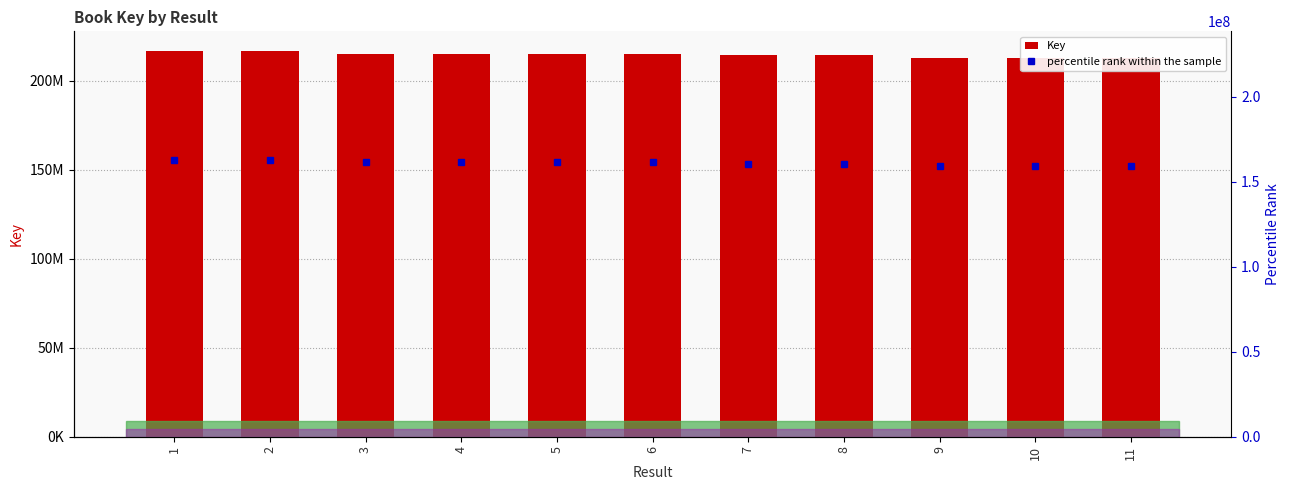

What is the difference between the second highest and minimum values in the Key series?

4293588.0